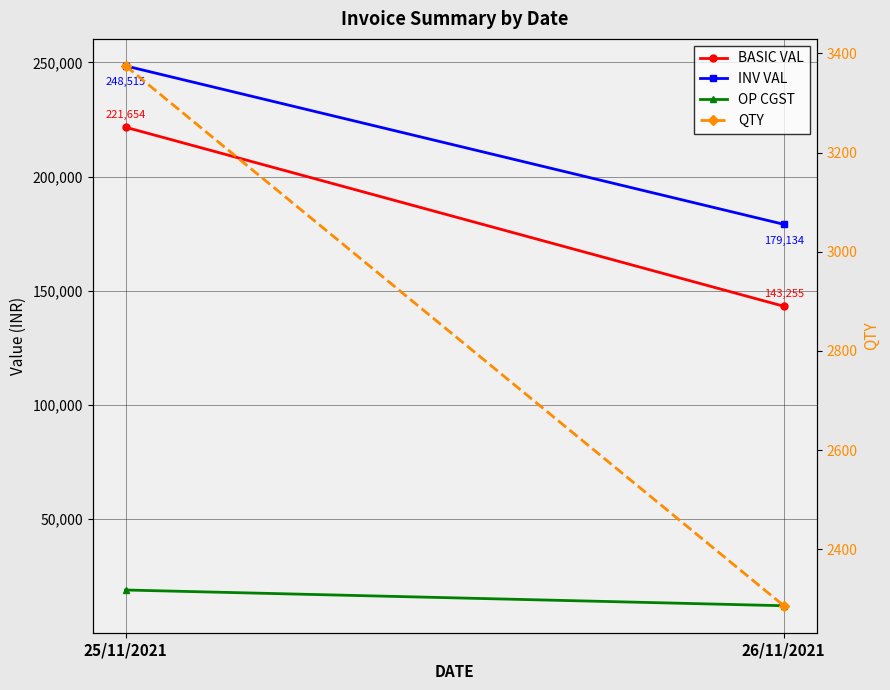

True or false: OP CGST has a value of 21595.0 at 26/11/2021.

False